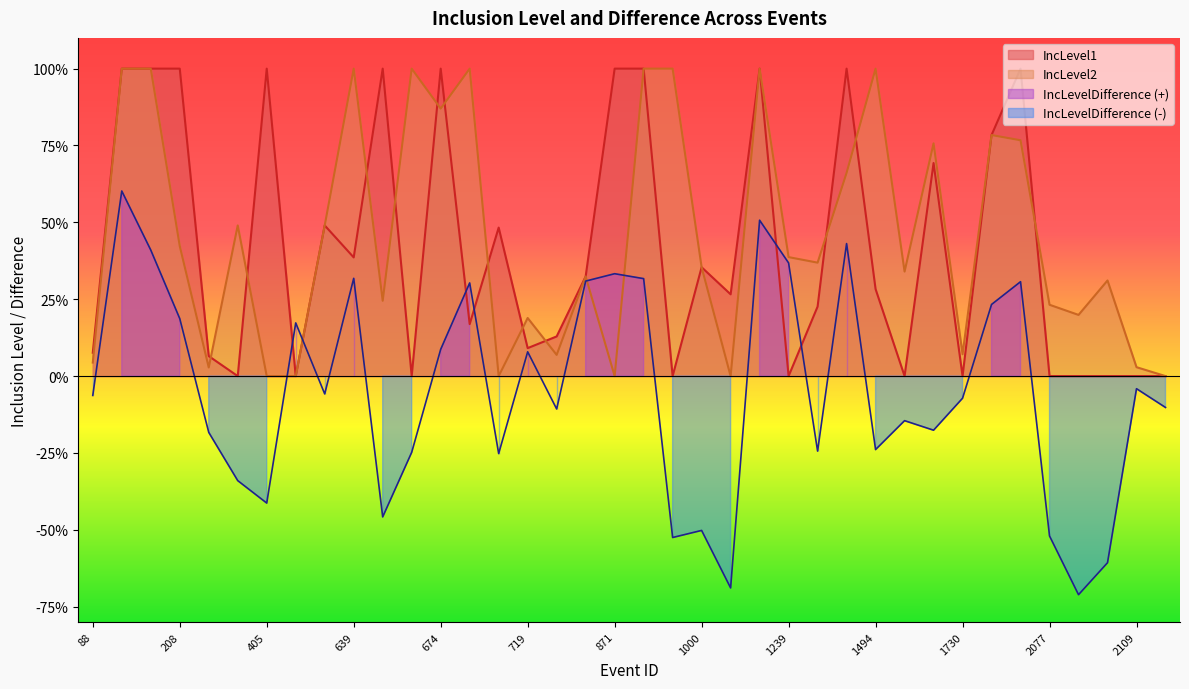

True or false: IncLevel1 has a value of 1.3 at 674.

False